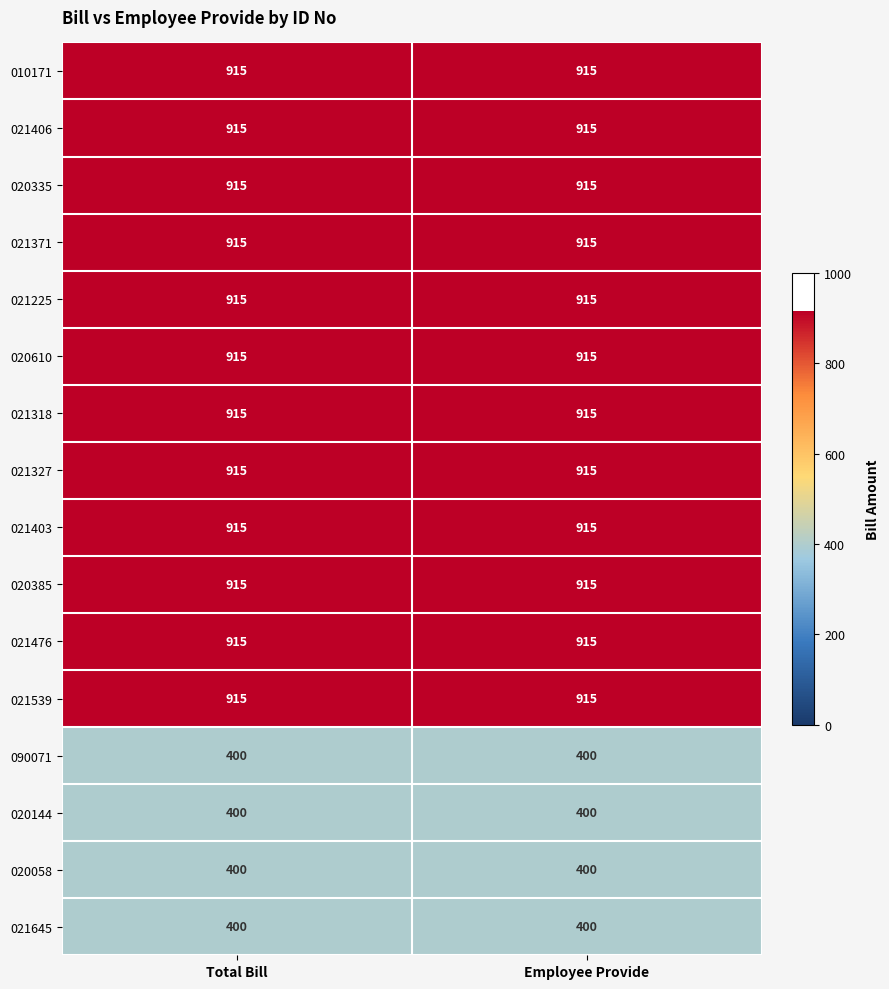

What is the total value across all series at Employee Provide?

12580